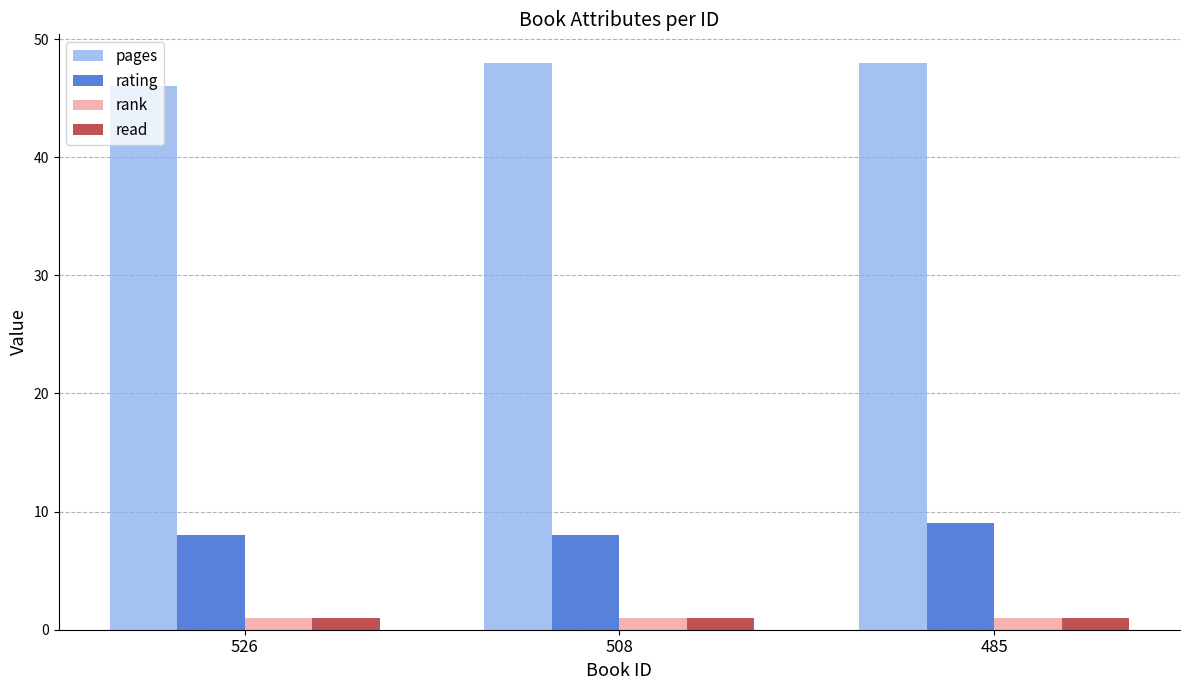

What is the value of the read bar at the 3rd from the left?

1